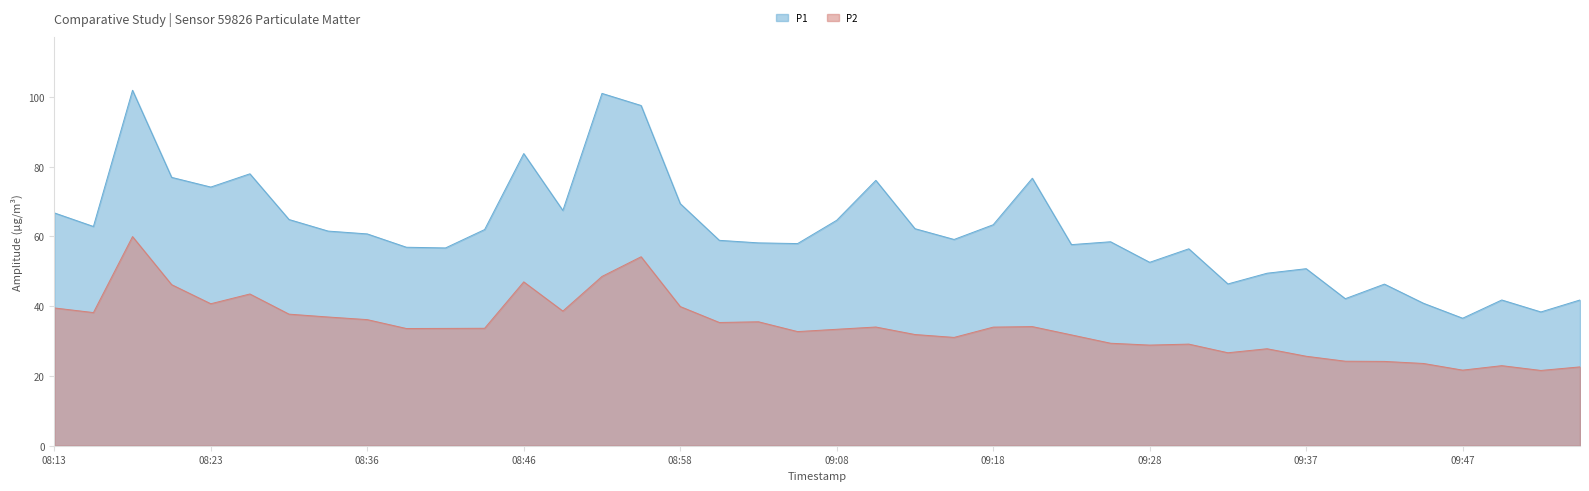

Does the chart have visible grid lines?

No